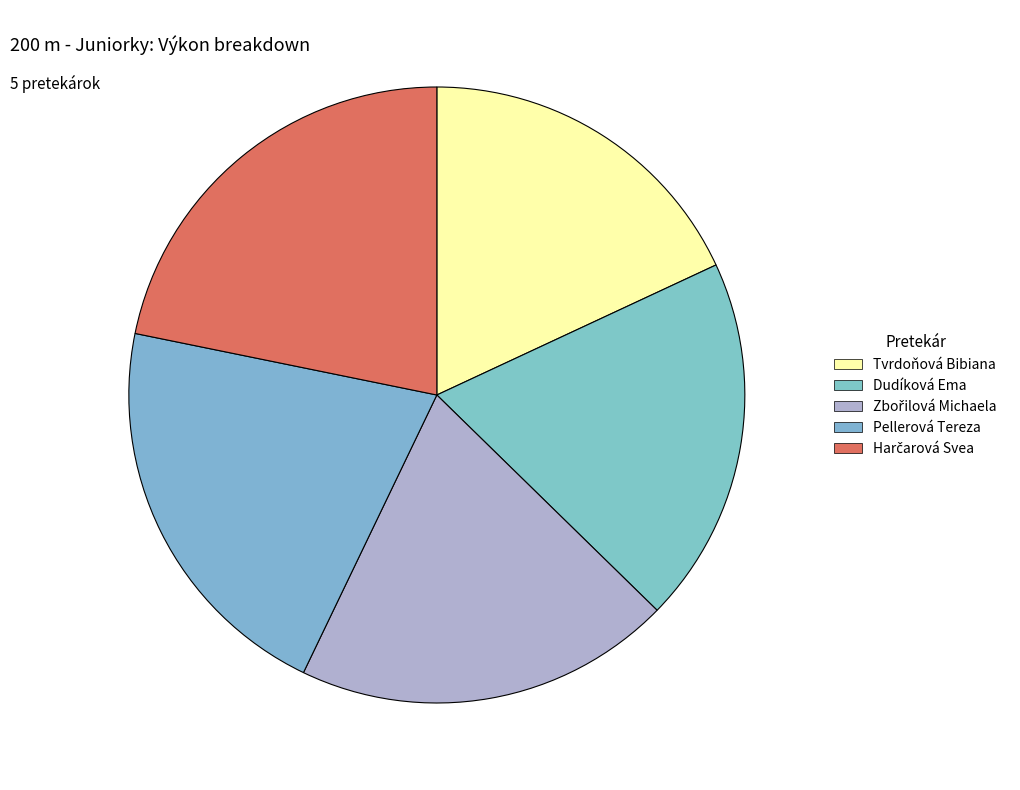

Count the number of slices in the pie.

5